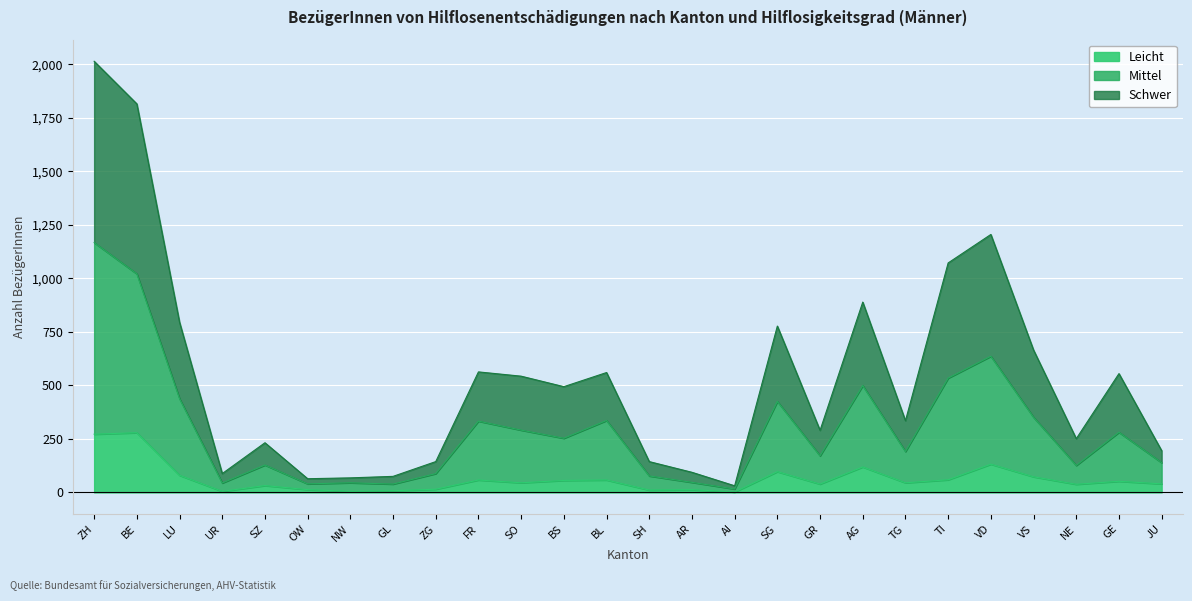

What is the label of the 21st point from the left?

TI